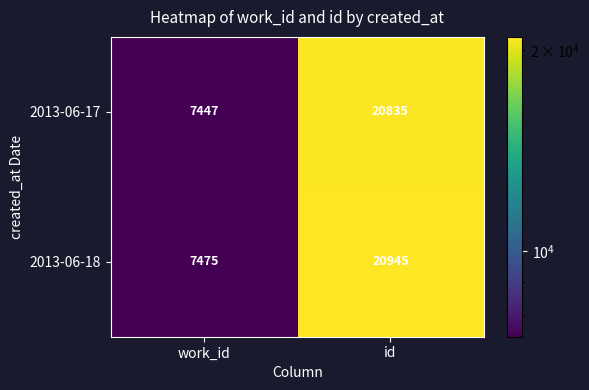

Reading right to left, transcribe all the data shown in this chart.

2013-06-17: id=20835	work_id=7447
2013-06-18: id=20945	work_id=7475